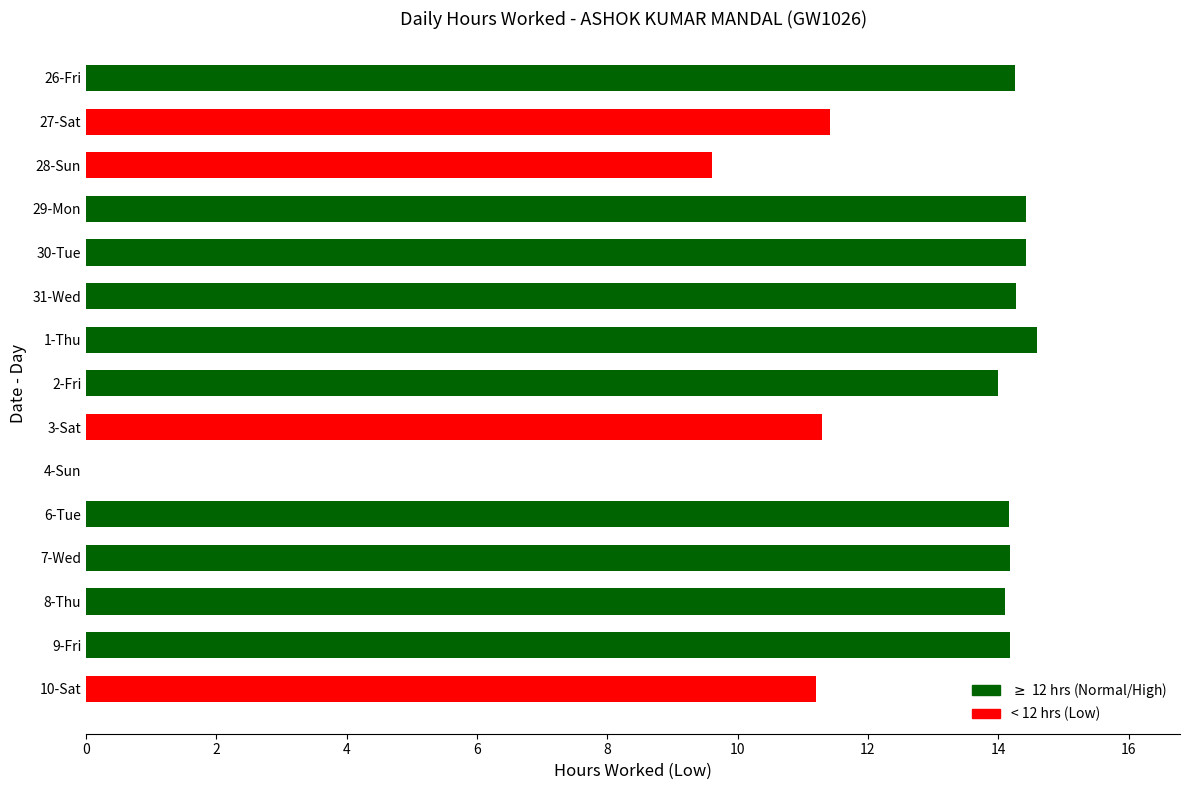

What is the sum of all values?

186.1